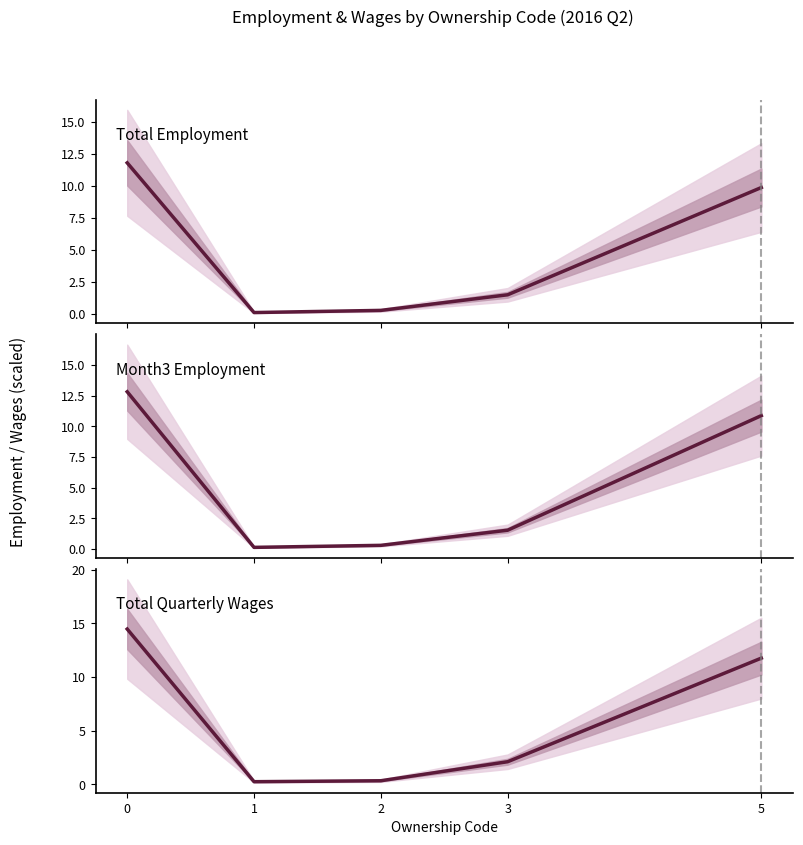

What is the value of the Month3 Employment point at the 4th from the left?

1.5